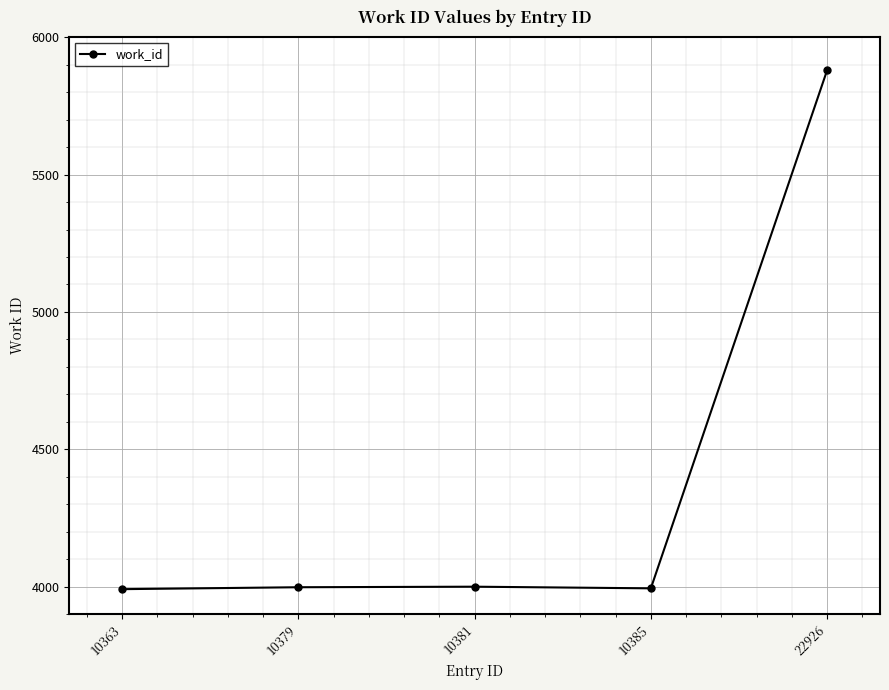

How many points are higher than both their immediate neighbors (excluding endpoints)?

1